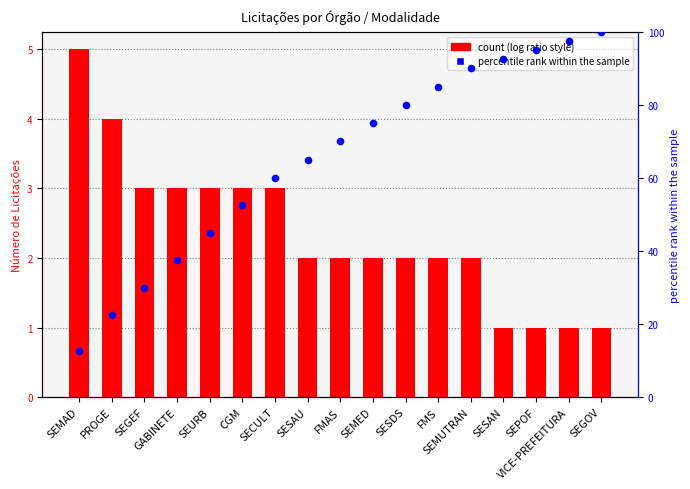

At which category is the sum across all series the highest?

SEGOV